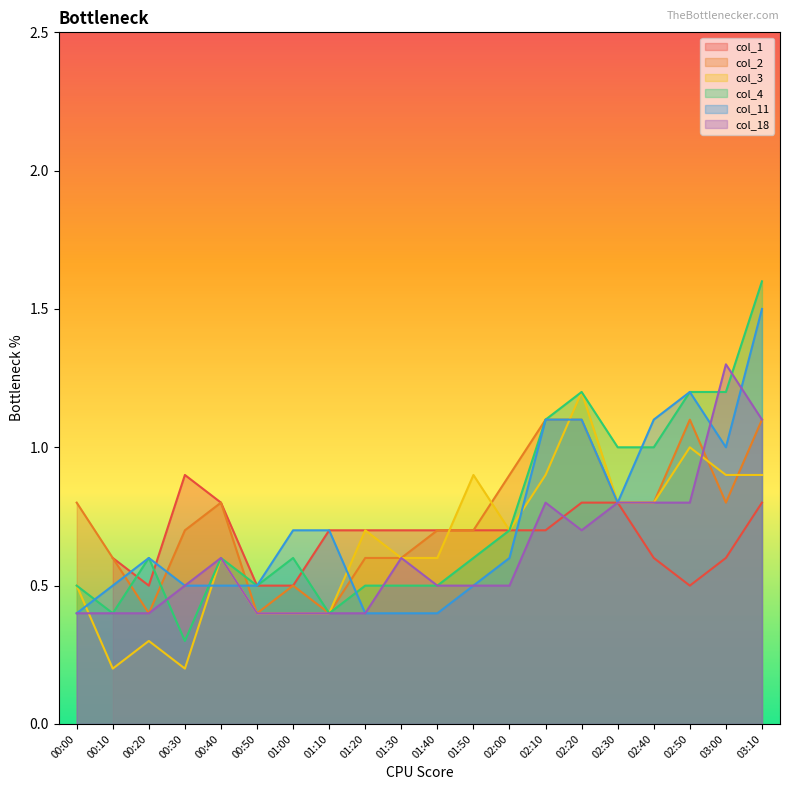

Is it true that col_4 equals 0.7 at 00:50?

False